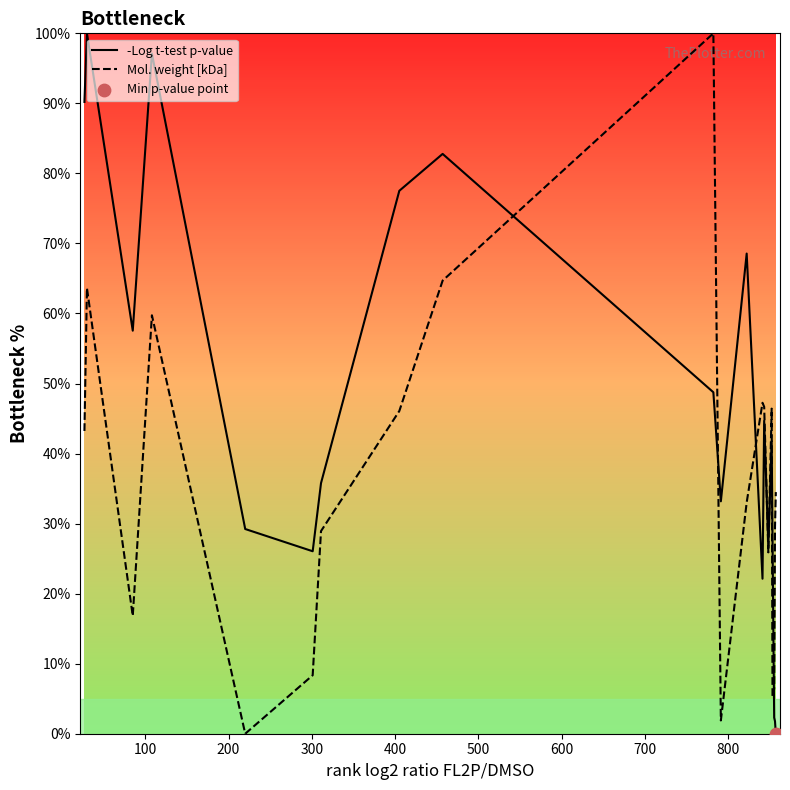

What is the highest value of the Mol. weight [kDa] series?

100.0